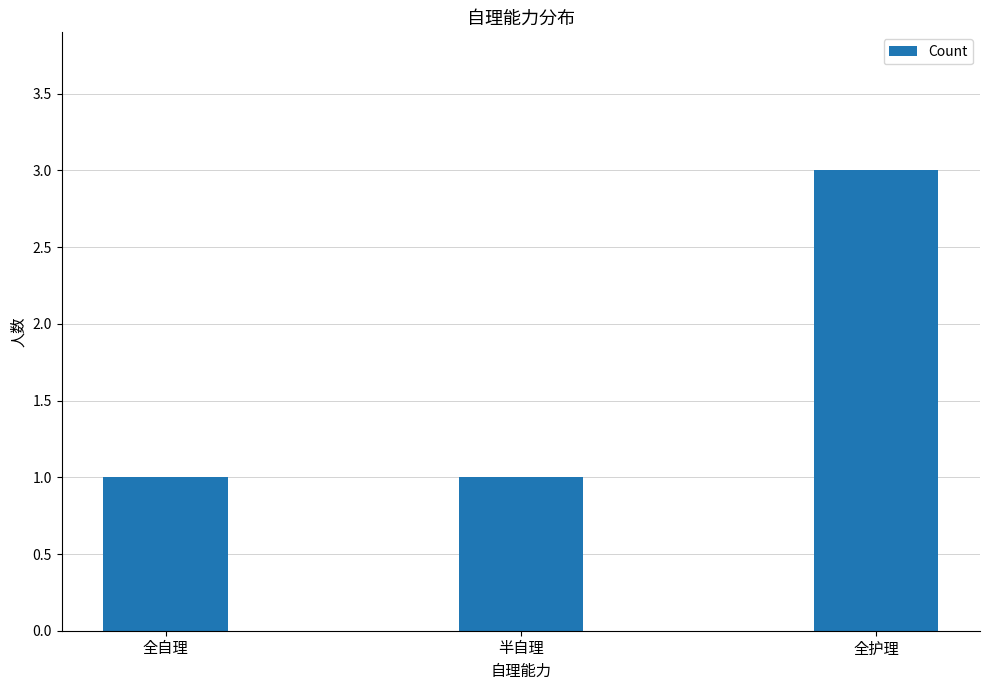

What is the maximum value shown in the chart?

3